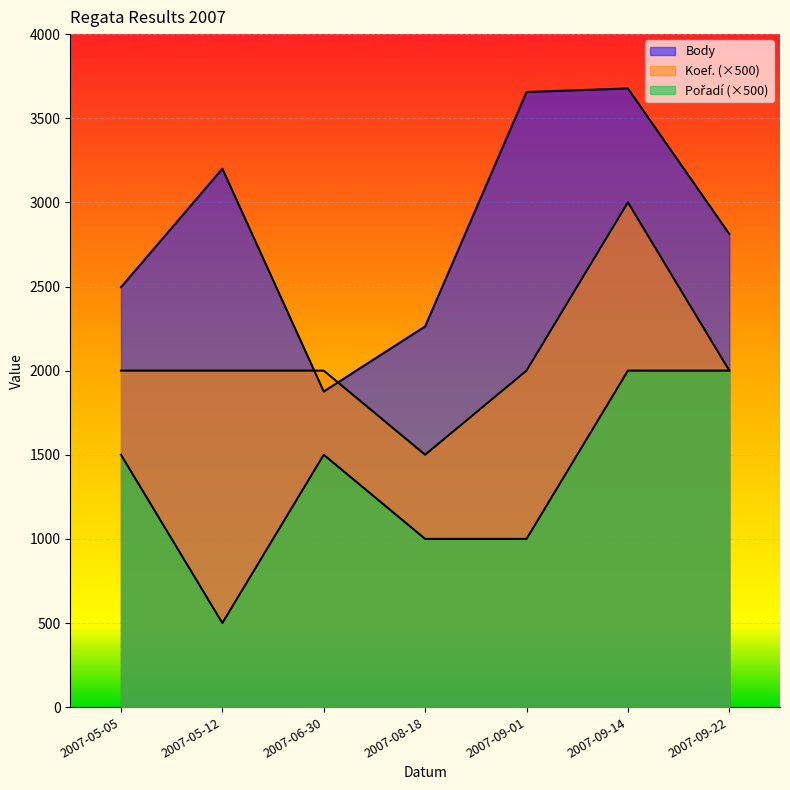

What is the label of the 1st point from the left?

2007-05-05